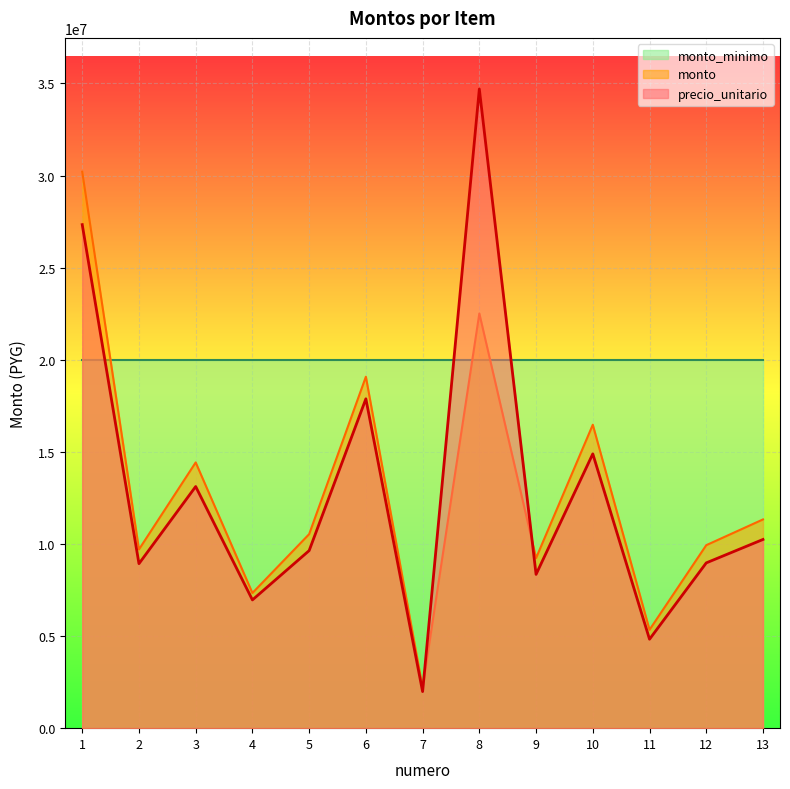

List the labels in order of monto value, largest first.

1, 8, 6, 10, 3, 13, 5, 12, 2, 9, 4, 11, 7